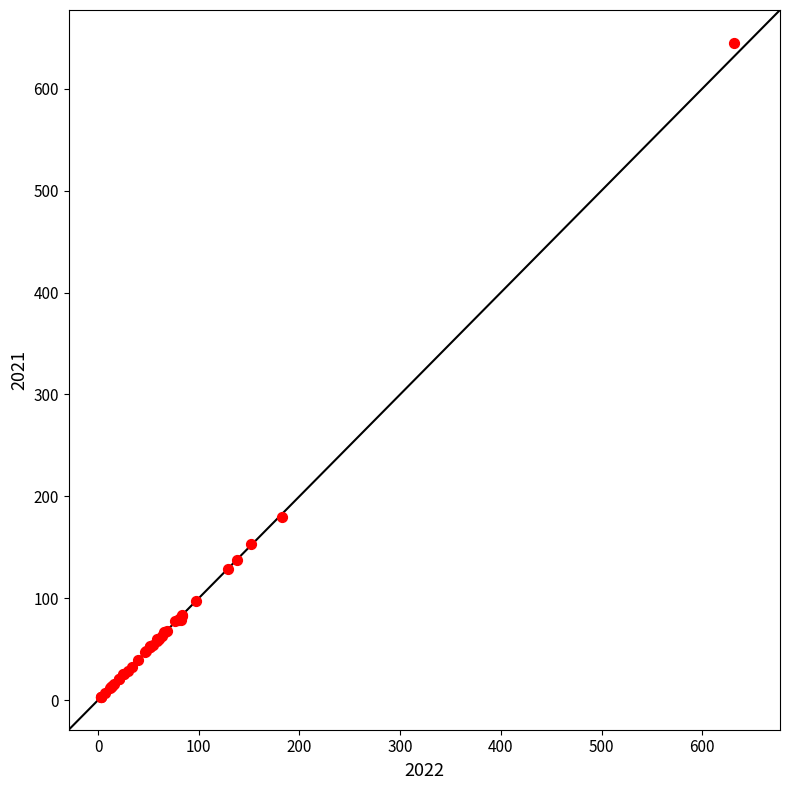

What Y value in the scatter plot is closest to 324?

180.0